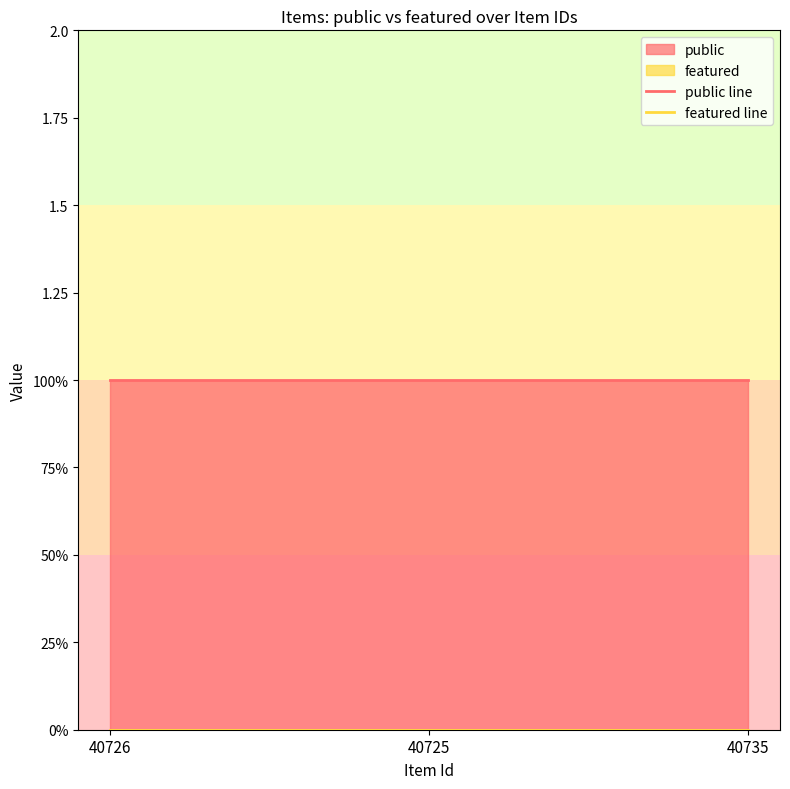

Which series changed the most between 40726 and 40735?

public line